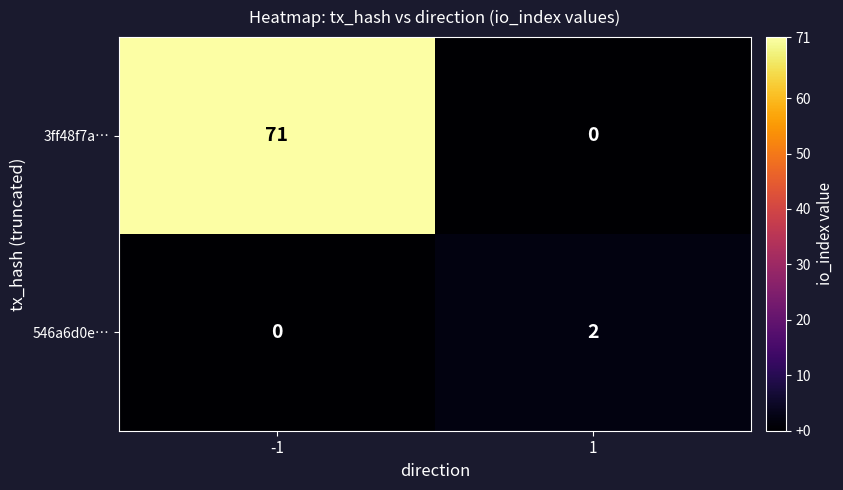

Reading right to left, transcribe all the data shown in this chart.

3ff48f7a…: 1=0	-1=71
546a6d0e…: 1=2	-1=0